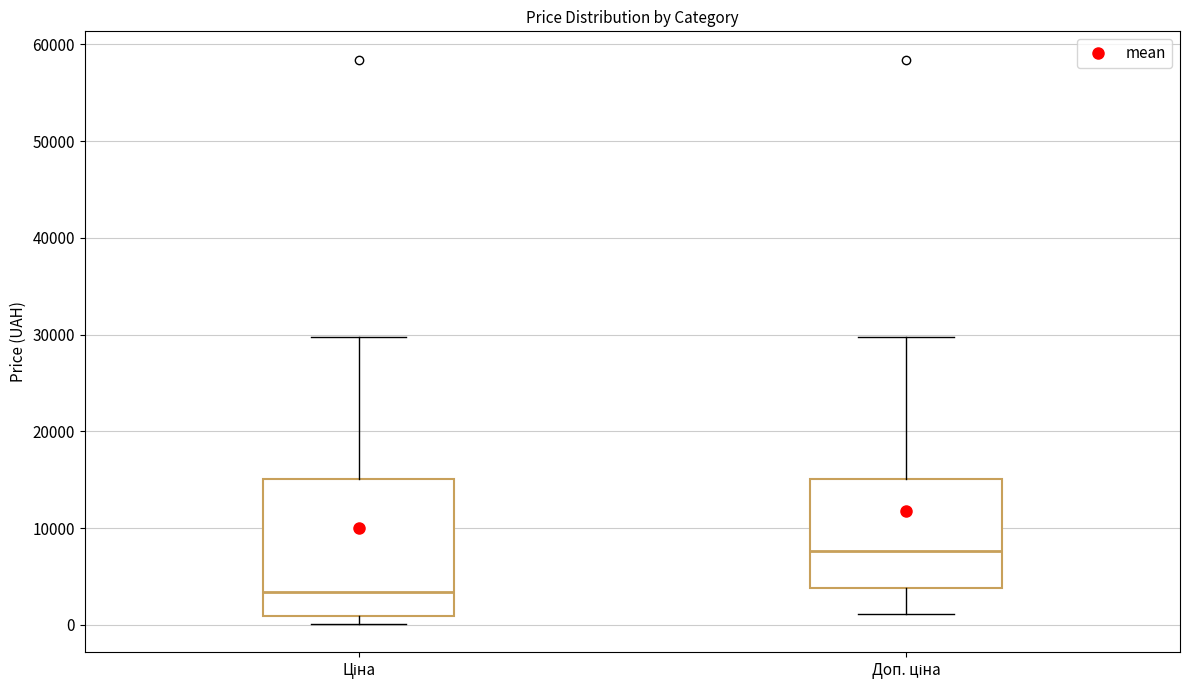

Reading left to right, transcribe this box plot: for each box, give where its median line is, the range the box spans, and where its two whiskers end, as read against the y-axis. The values are not printed on the chart, so give them approximately, as read against the axis.

Ціна: median 3000, box 1000 to 15000, whiskers 0 to 30000
Доп. ціна: median 8000, box 4000 to 15000, whiskers 1000 to 30000